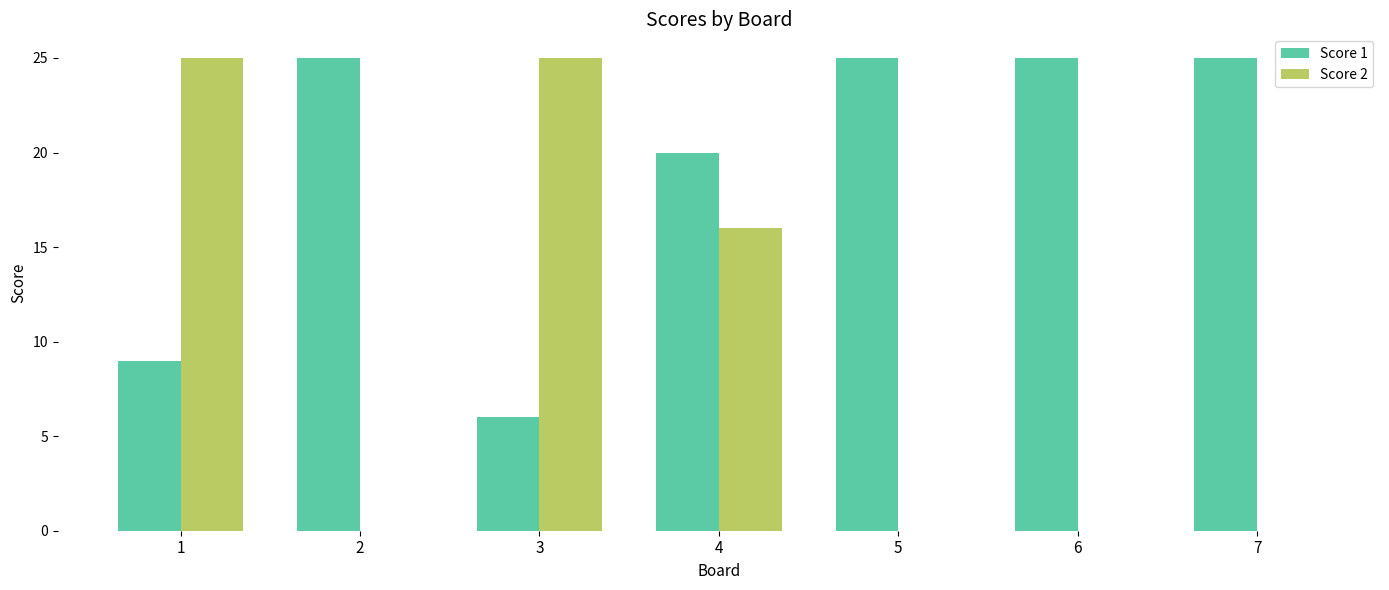

Is it true that Score 1 equals 38 at 5?

False